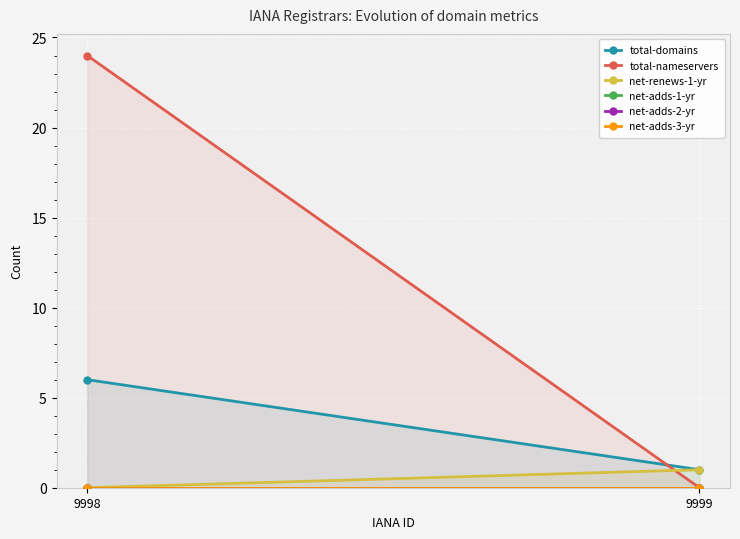

Reading left to right, extract all data points from this chart.

total-domains: 9998=6	9999=1
total-nameservers: 9998=24	9999=0
net-renews-1-yr: 9998=0	9999=1
net-adds-1-yr: 9998=0	9999=0
net-adds-2-yr: 9998=0	9999=0
net-adds-3-yr: 9998=0	9999=0